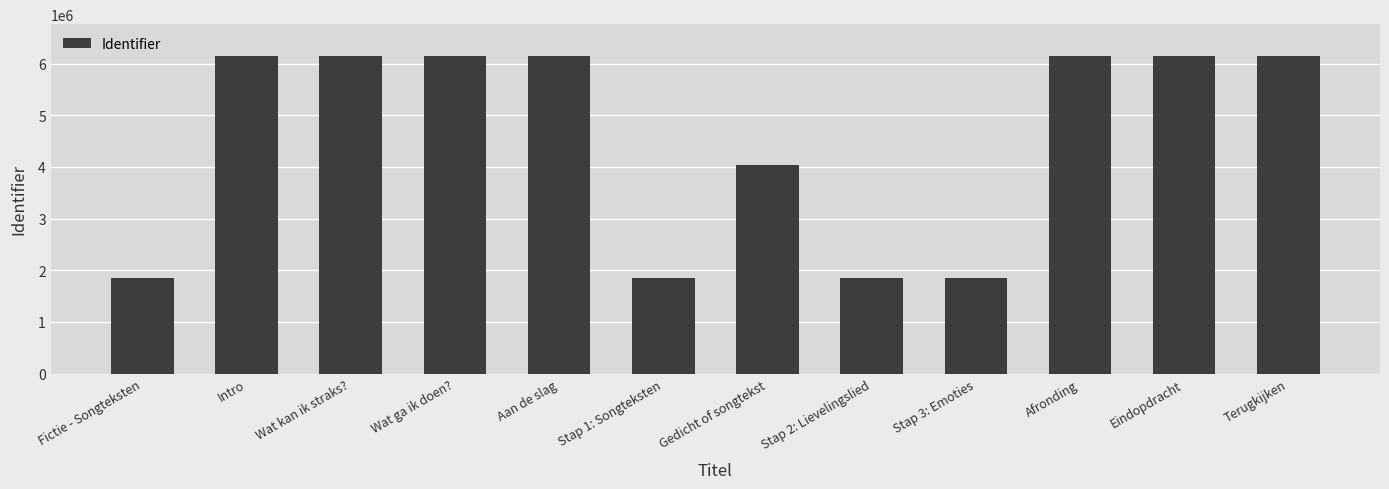

What is the label of the 9th bar from the right?

Wat ga ik doen?